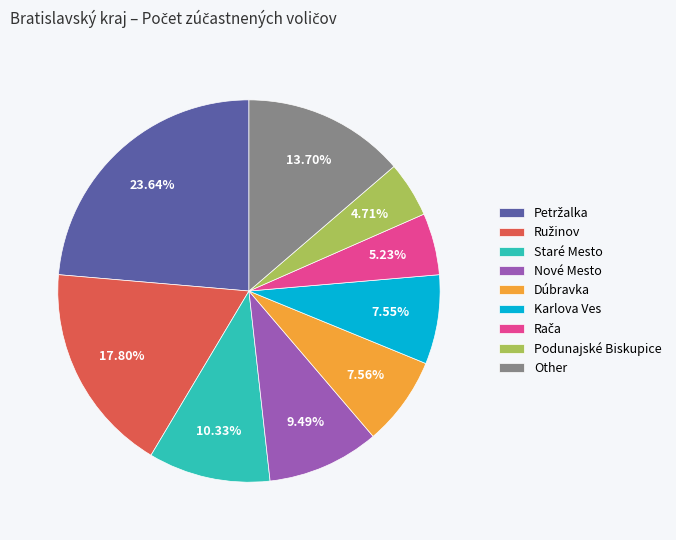

Does Podunajské Biskupice account for over 50% of the chart?

No